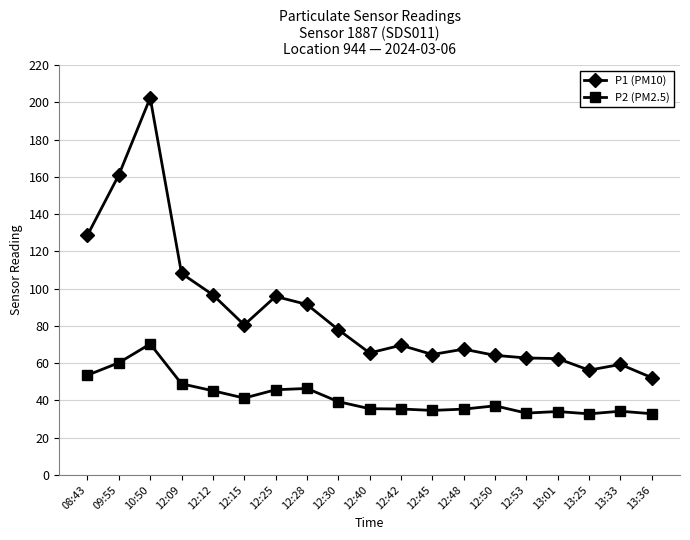

What is the minimum value for P1 (PM10)?

52.2